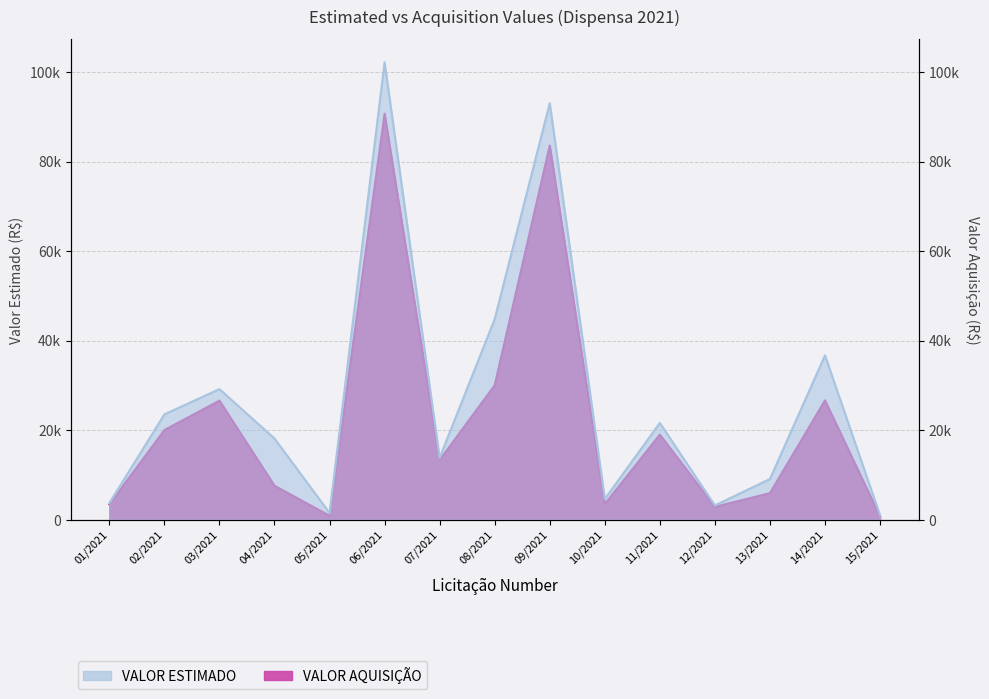

True or false: VALOR AQUISIÇÃO and VALOR ESTIMADO intersect in this chart.

False